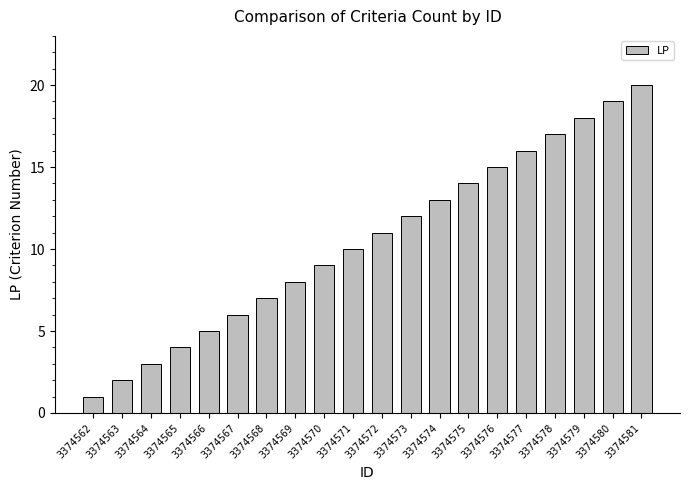

Reading left to right, extract all data points from this chart.

1	2	3	4	5	6	7	8	9	10	11	12	13	14	15	16	17	18	19	20